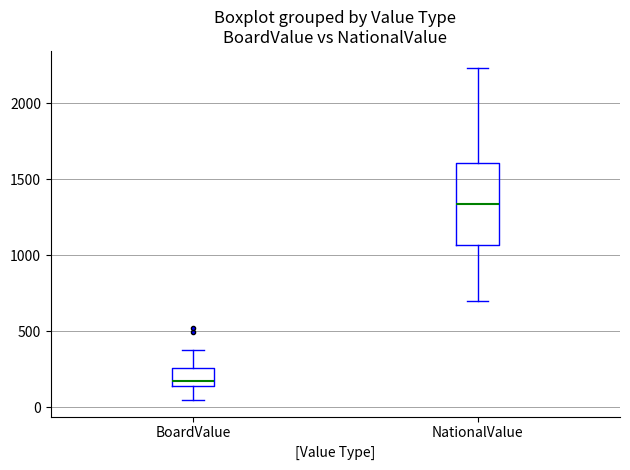

Reading left to right, transcribe this box plot: for each box, give where its median line is, the range the box spans, and where its two whiskers end, as read against the y-axis. The values are not printed on the chart, so give them approximately, as read against the axis.

BoardValue: median 200, box 150 to 250, whiskers 50 to 400
NationalValue: median 1350, box 1050 to 1600, whiskers 700 to 2250